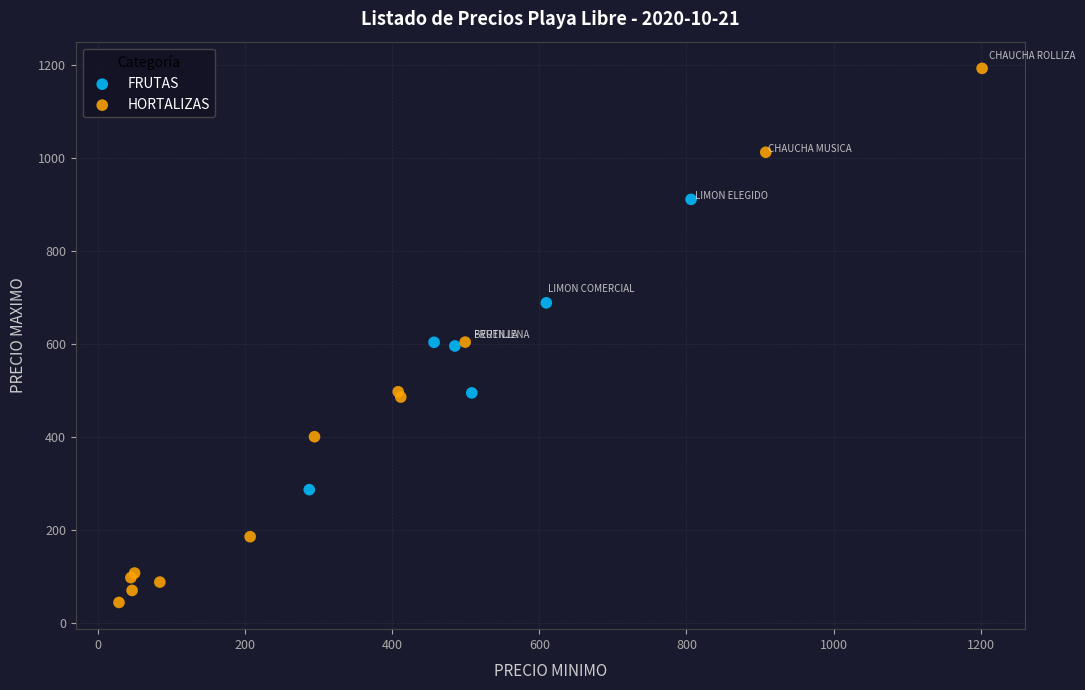

Which series reaches the minimum Y coordinate?

HORTALIZAS